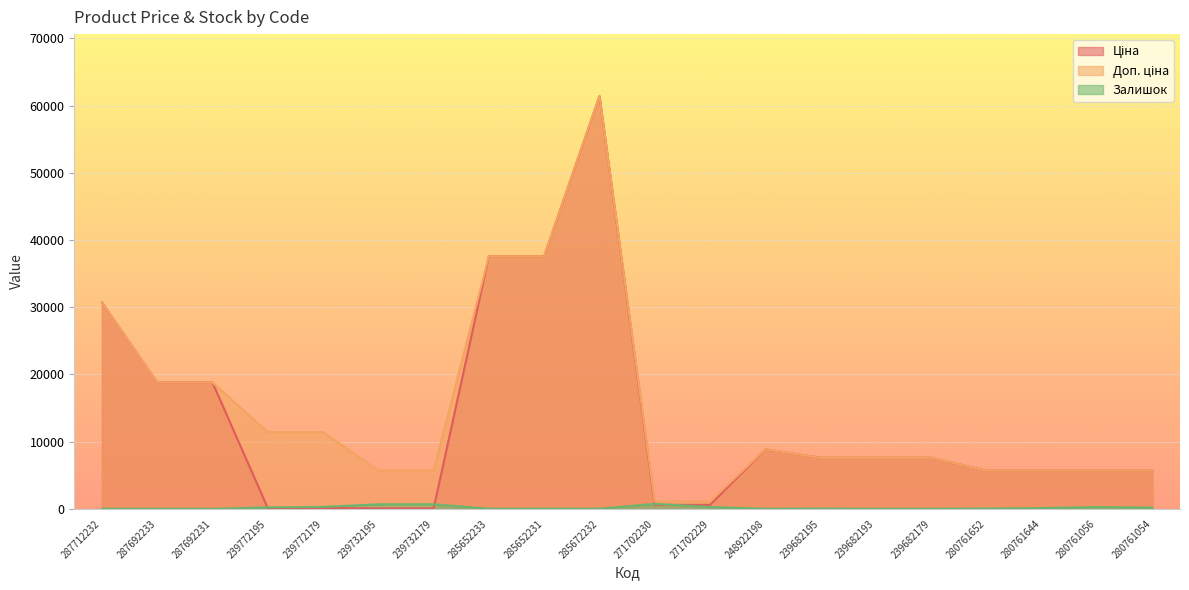

What is the spread (max minus min) of values at 280761056?

5414.8